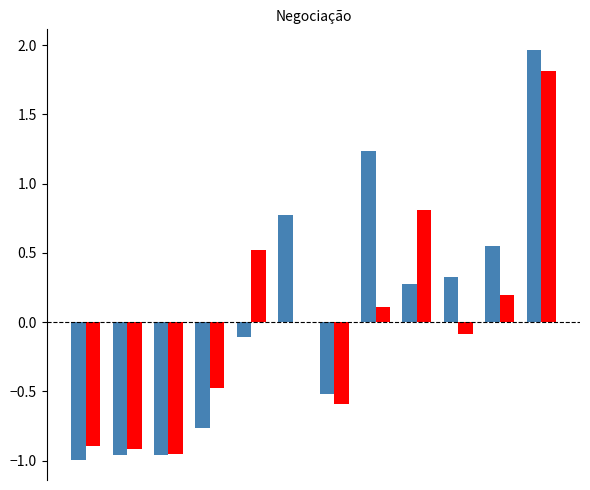

The value of Negociações at 1 is -0.4. True or false?

False